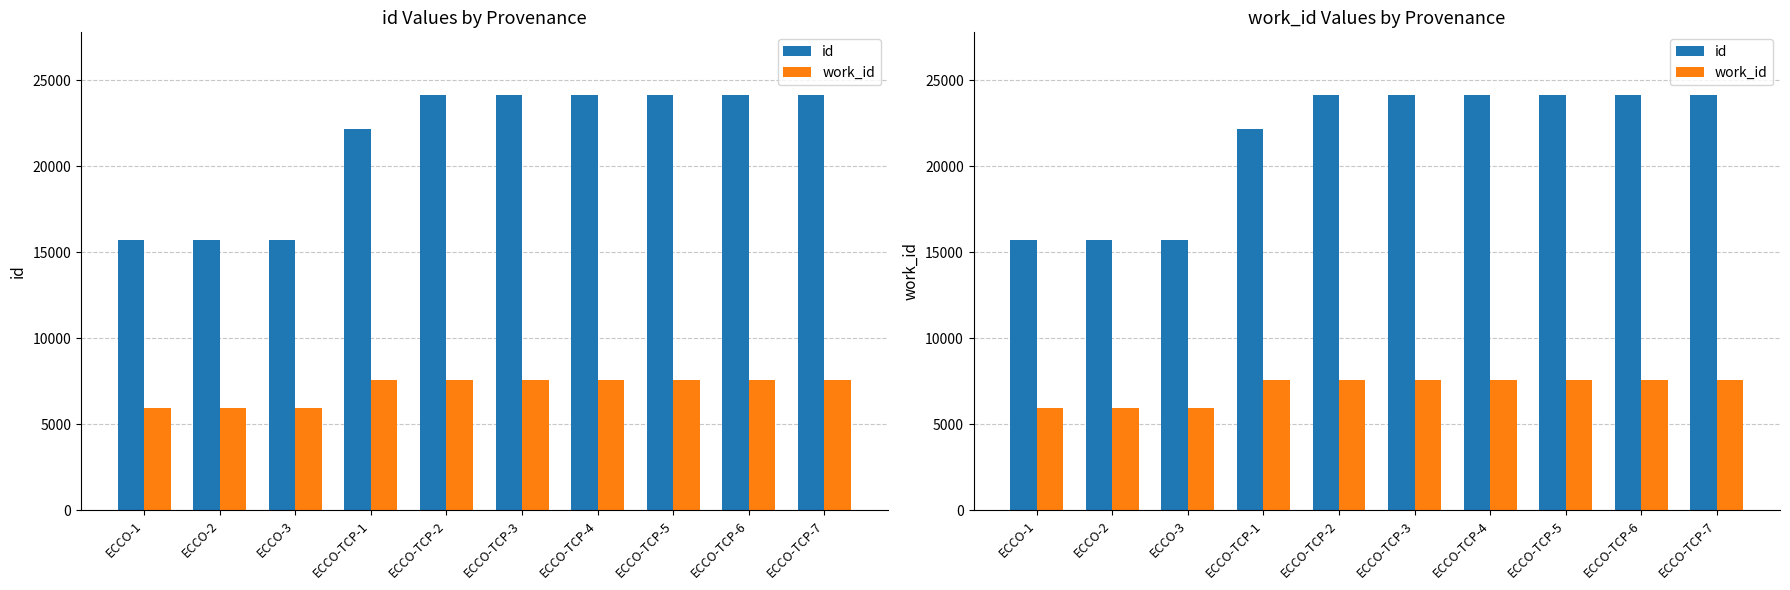

What are all the series names shown in the legend?

id, work_id